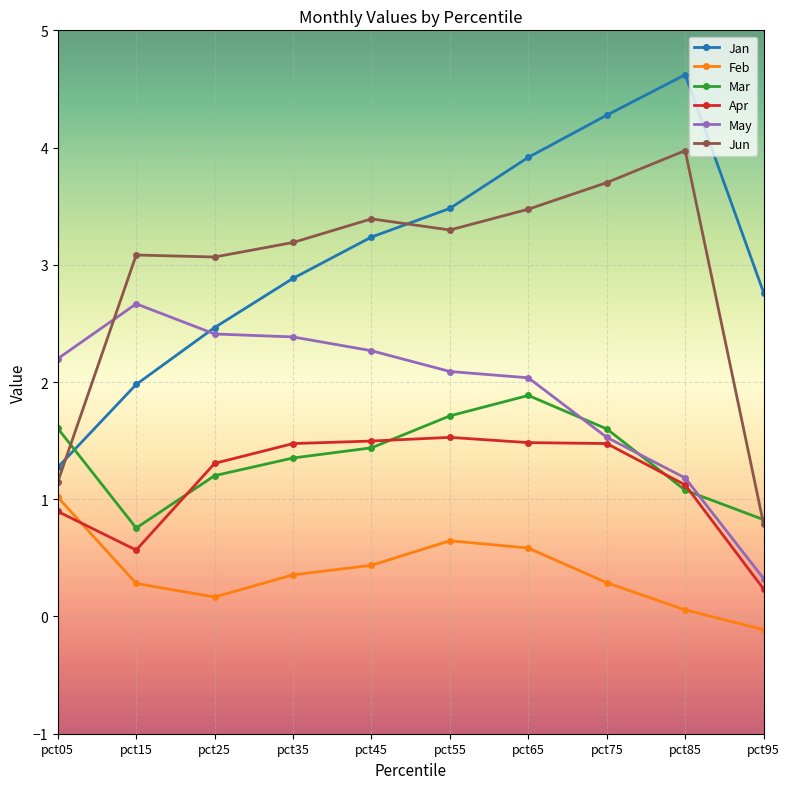

Between pct25 and pct35, which series saw the biggest shift?

Jan